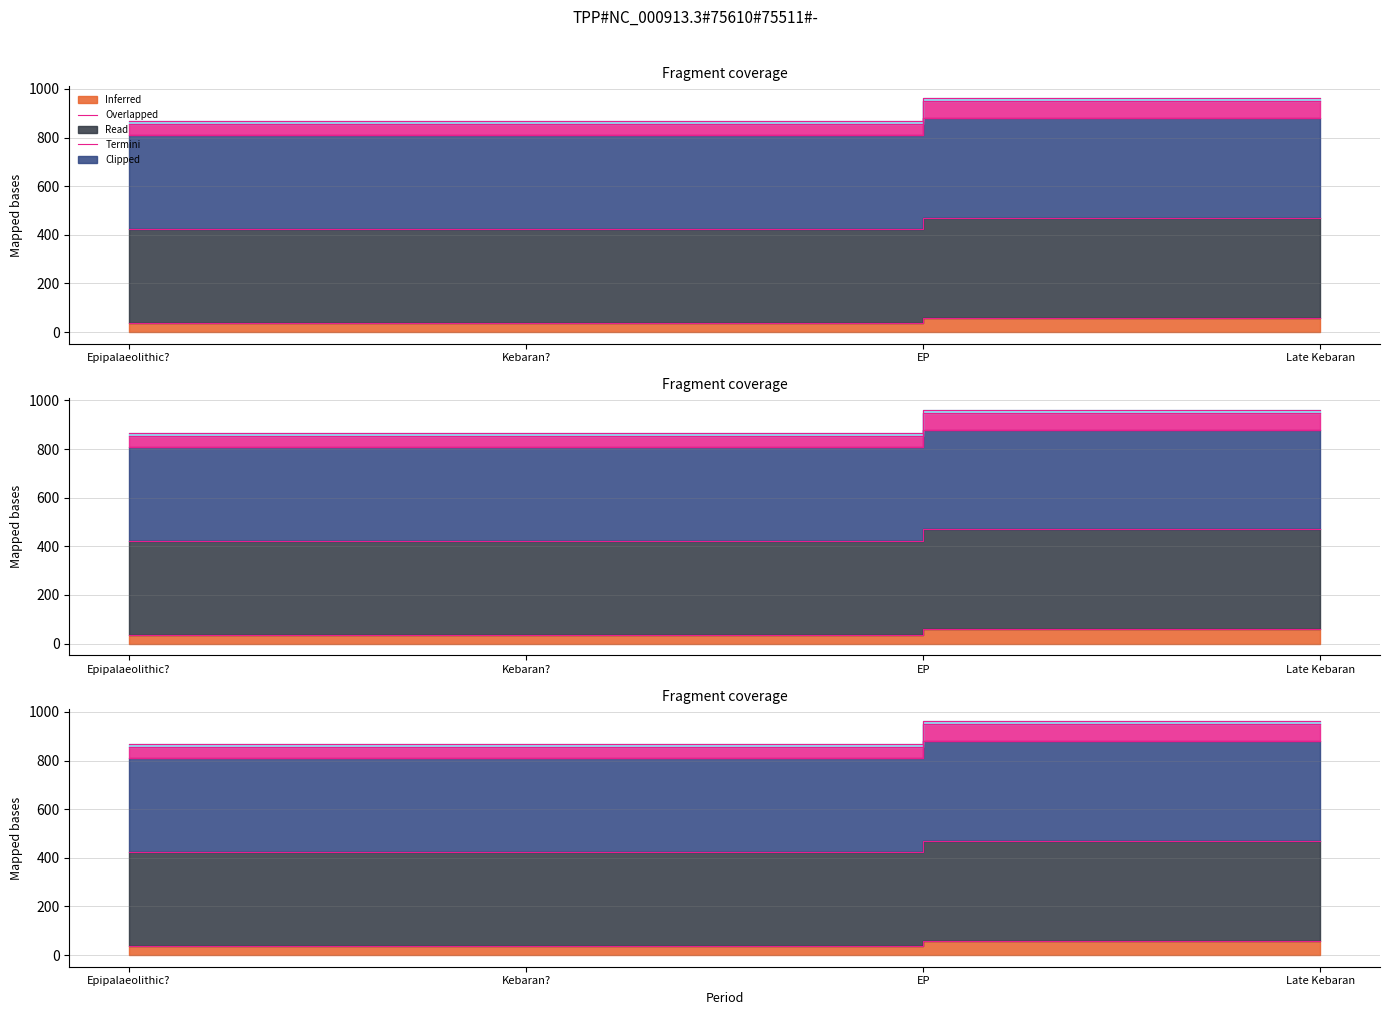

True or false: Overlapped (t0_r7) and Read (t2_r0) intersect in this chart.

False